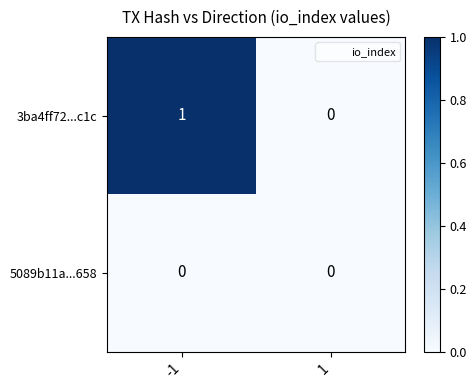

Which series has the largest total across all categories?

3ba4ff72...c1c